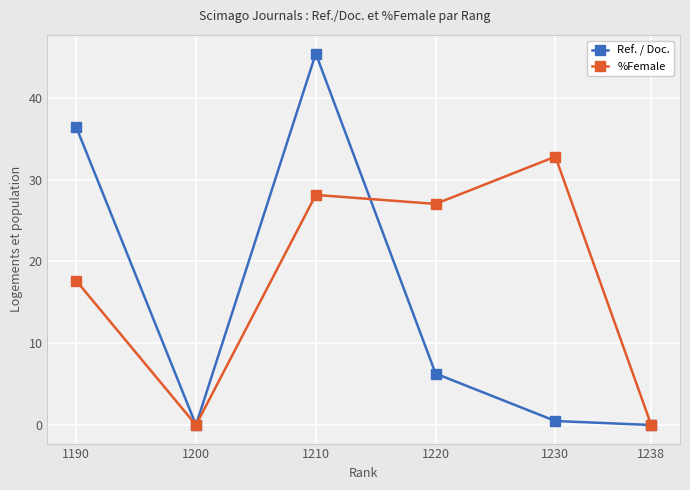

What is the total value across all series at 1220?

33.3